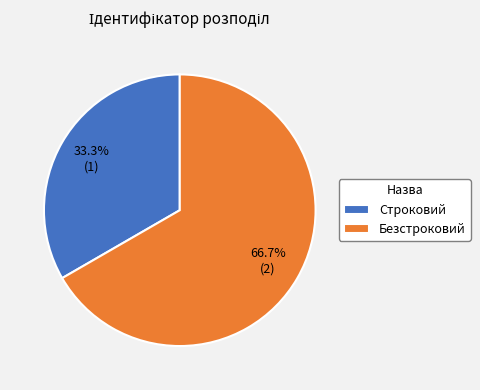

Count the number of slices in the pie.

2